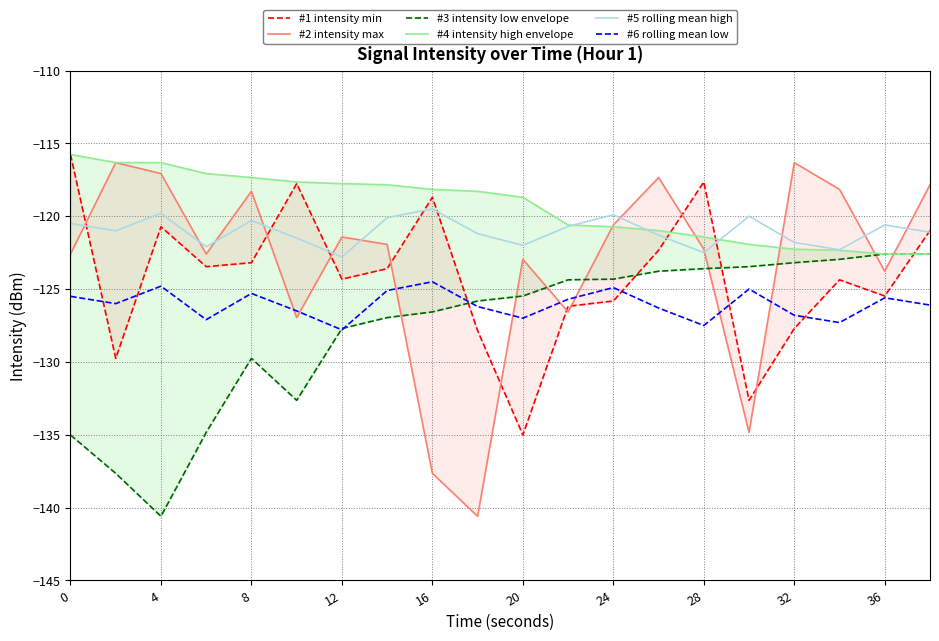

Does the chart have visible grid lines?

Yes